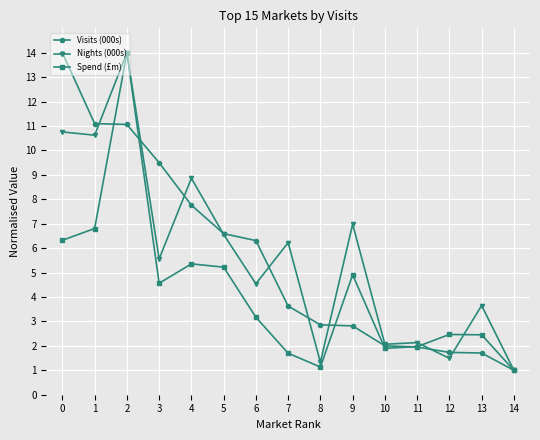

True or false: Nights (000s) has more than 0 interior local peaks.

True